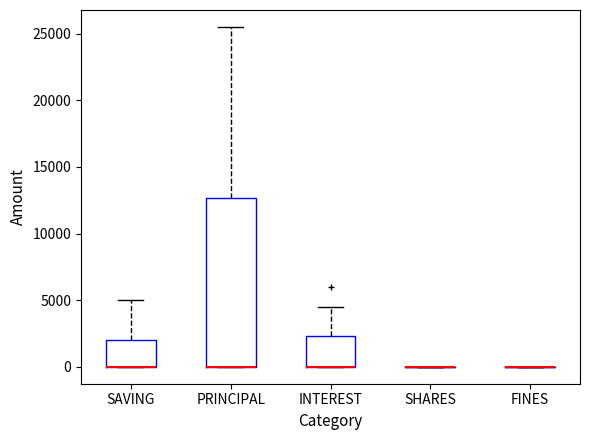

Reading left to right, read every box against the y-axis: the position of its median line, the range the box covers, and the ends of its whiskers. The values are not printed on the chart, so give them approximately, as read against the axis.

SAVING: median 0 (drawn on the box's lower edge), box 0 to 2000, whiskers 0 to 5000
PRINCIPAL: median 0 (drawn on the box's lower edge), box 0 to 12500, whiskers 0 to 25500
INTEREST: median 0 (drawn on the box's lower edge), box 0 to 2500, whiskers 0 to 4500
SHARES: box collapsed to a line at 0, whiskers 0 to 0
FINES: box collapsed to a line at 0, whiskers 0 to 0